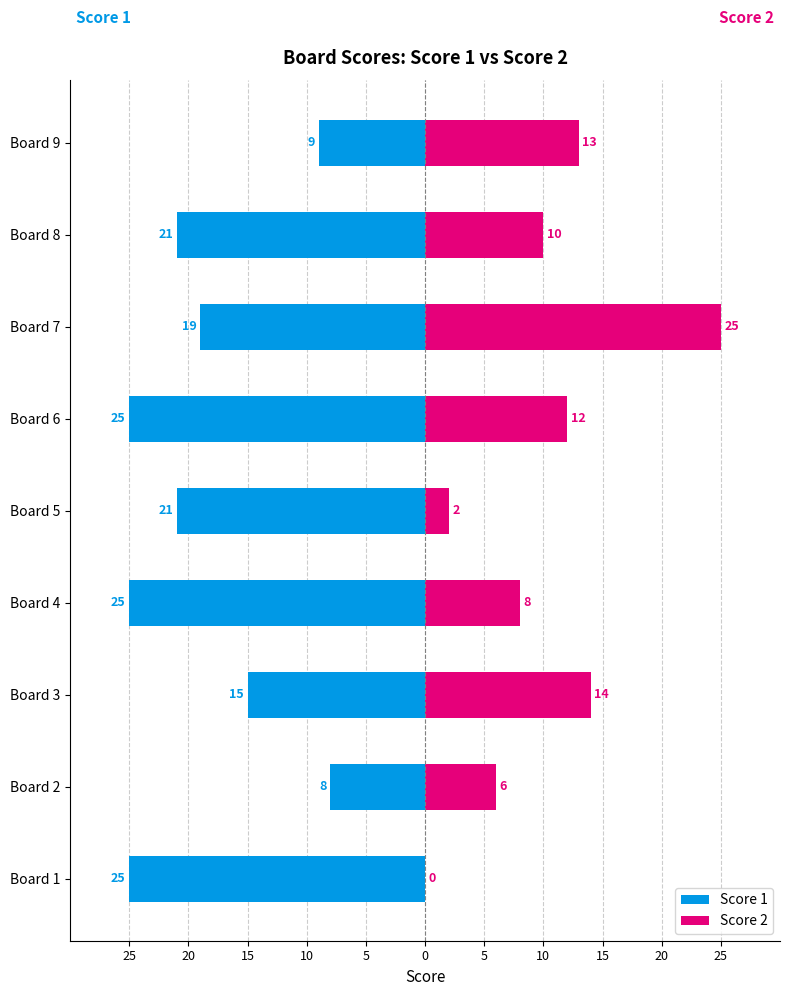

Are the bars grouped side by side (vs. stacked)?

Yes